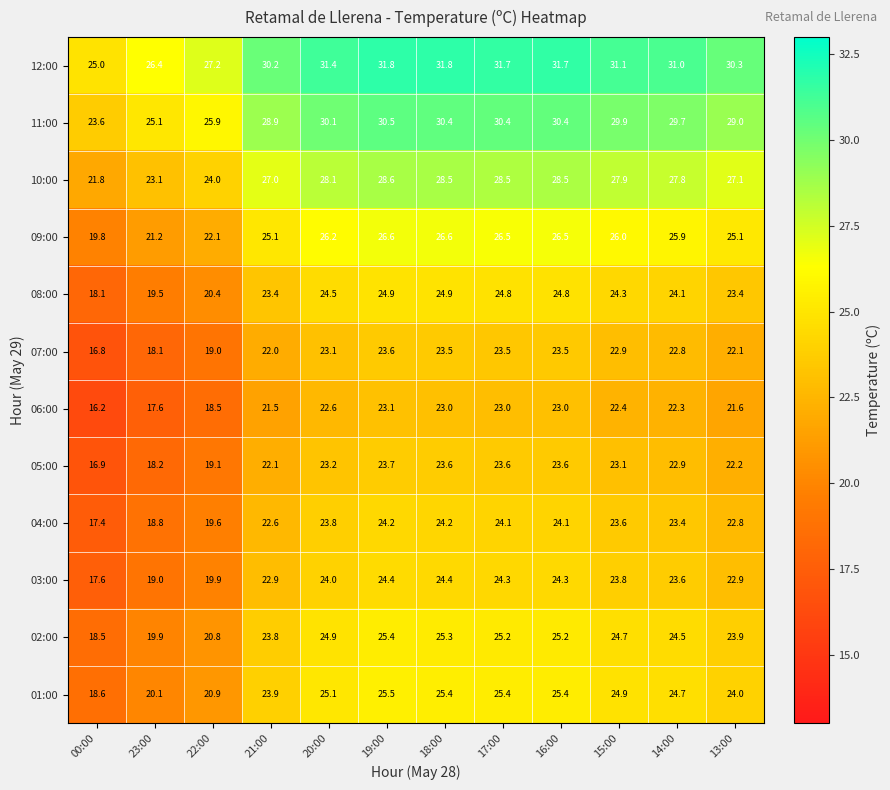

True or false: 06:00 has a value of 18.5 at 22:00.

True